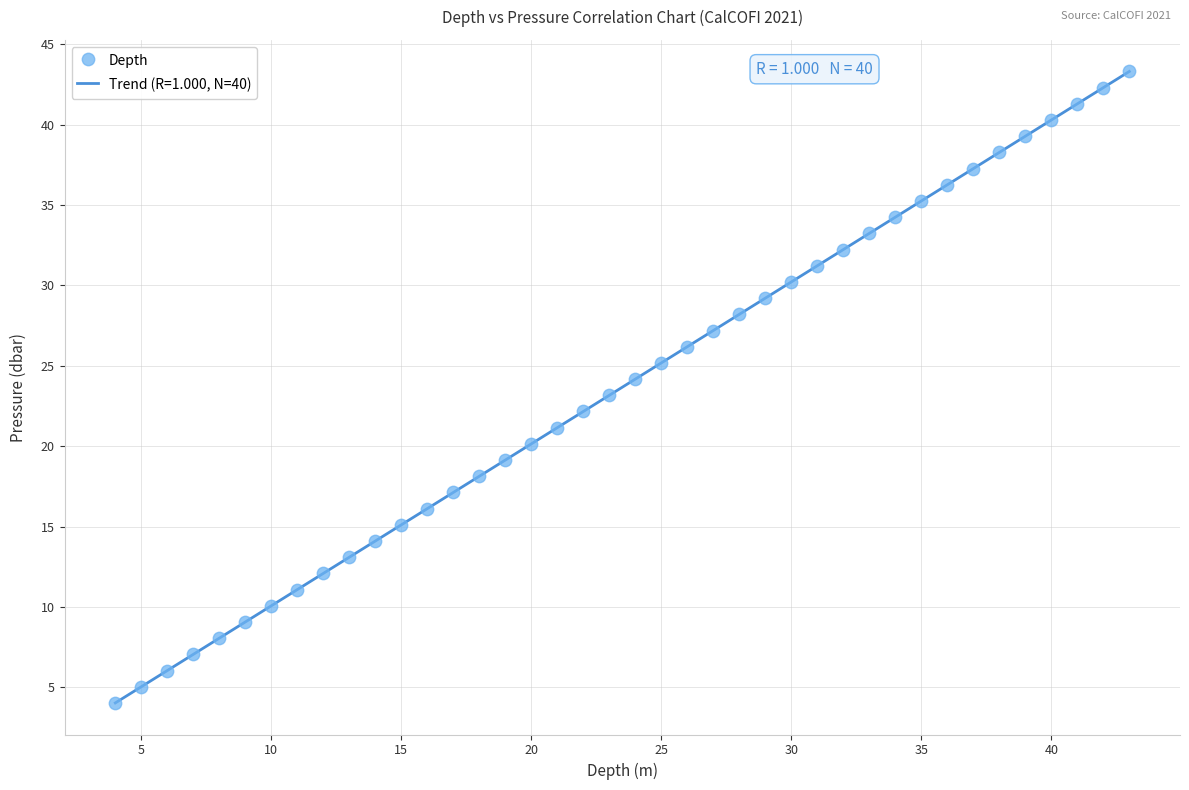

What is the range of X values (max minus min)?

39.0